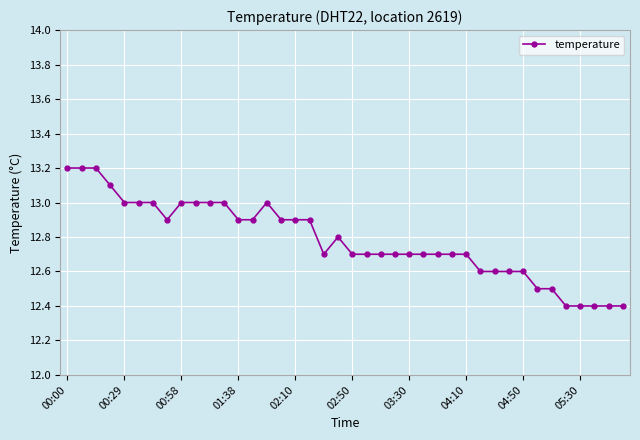

What is the value of the 29th point from the left?

12.7